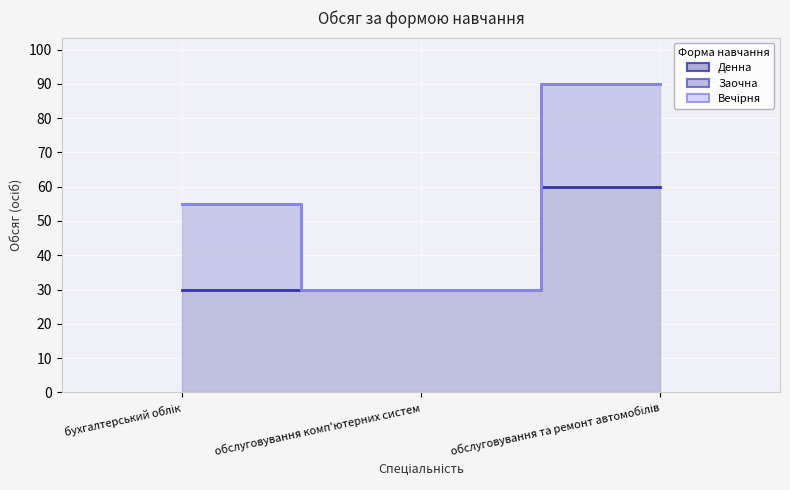

Reading right to left, transcribe all the data shown in this chart.

Денна: обслуговування та ремонт автомобілів=60	обслуговування комп'ютерних систем=30	бухгалтерський облік=30
Заочна: обслуговування та ремонт автомобілів=30	обслуговування комп'ютерних систем=0	бухгалтерський облік=25
Вечірня: обслуговування та ремонт автомобілів=0	обслуговування комп'ютерних систем=0	бухгалтерський облік=0